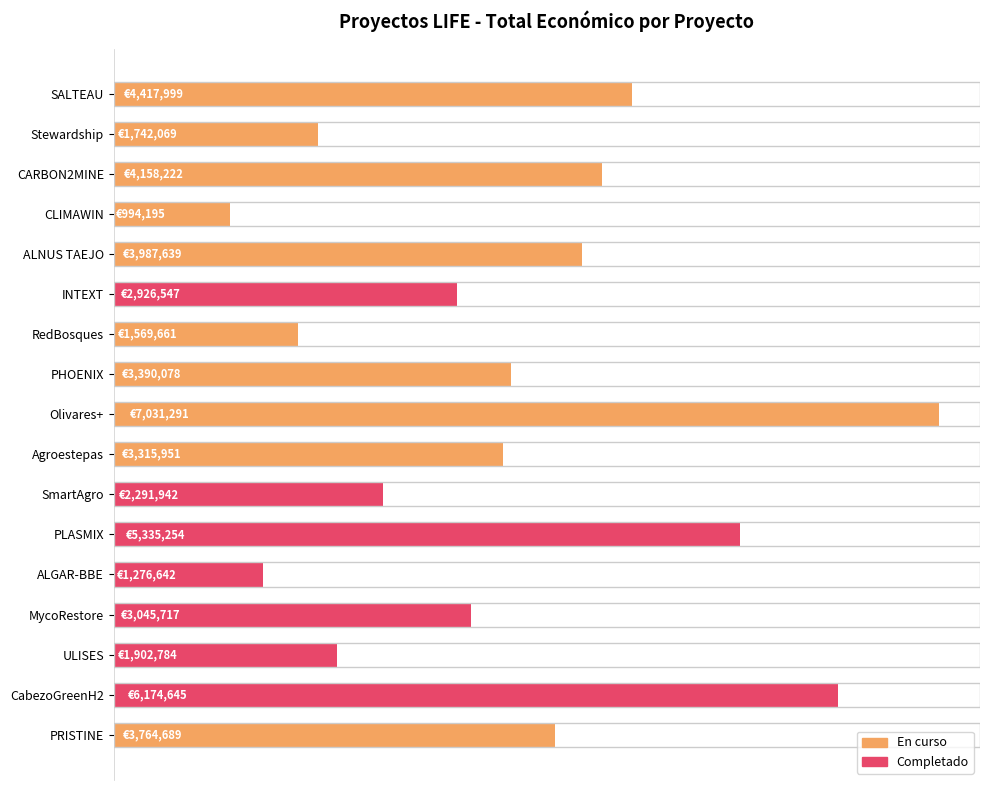

Does the chart contain any negative values?

No